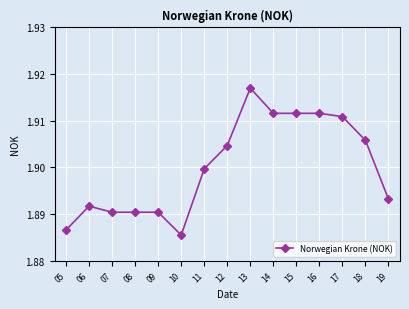

What is the sum of all values?

28.5